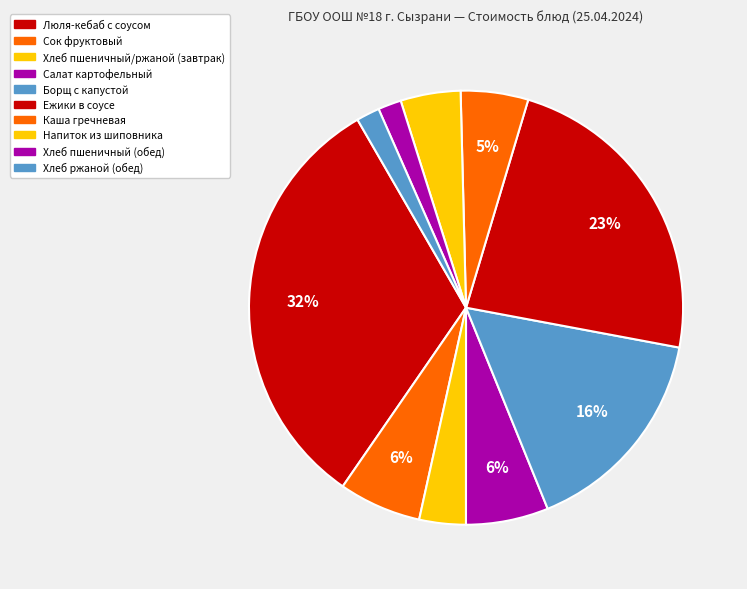

Is there a majority slice in this chart?

No